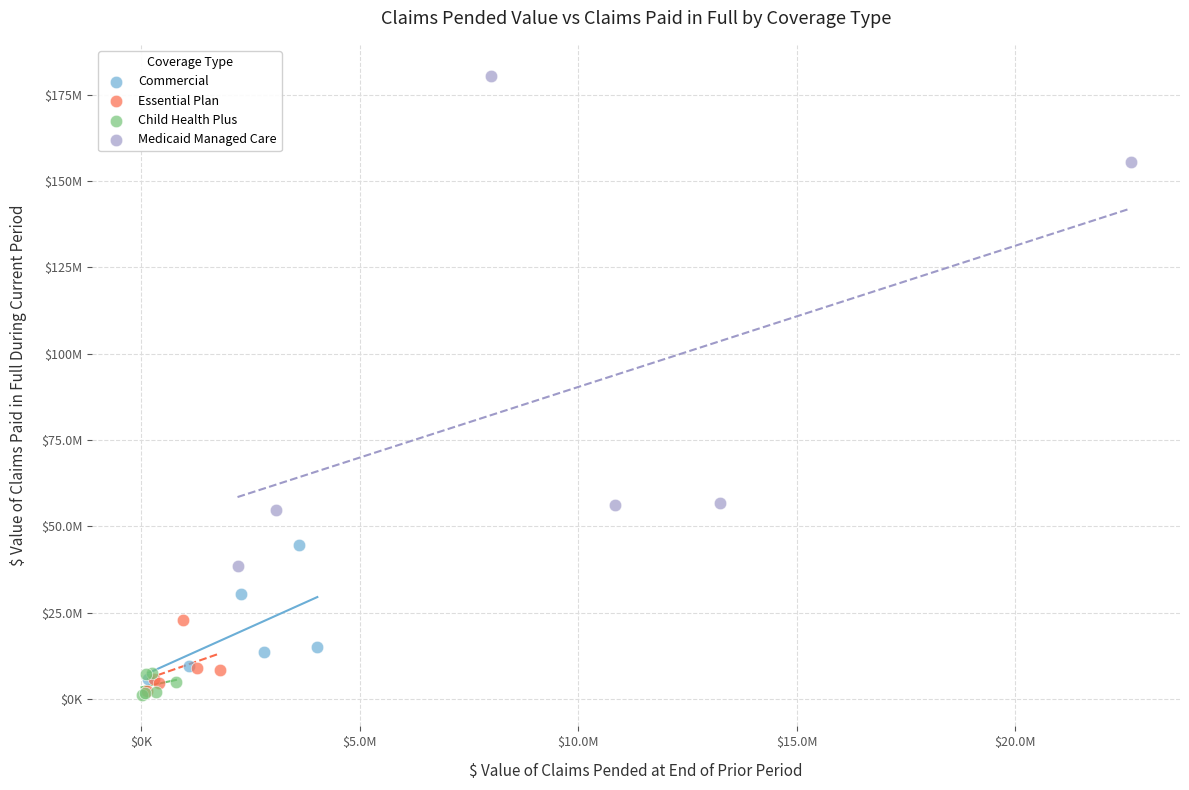

What are all the series names shown in the legend?

Commercial, Essential Plan, Child Health Plus, Medicaid Managed Care